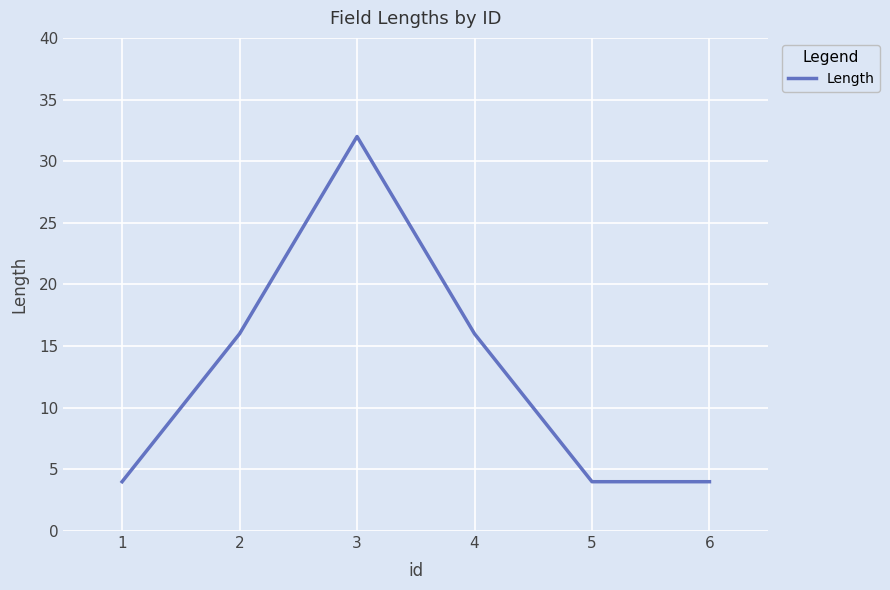

Reading left to right, list all the values displayed in this chart.

4	16	32	16	4	4